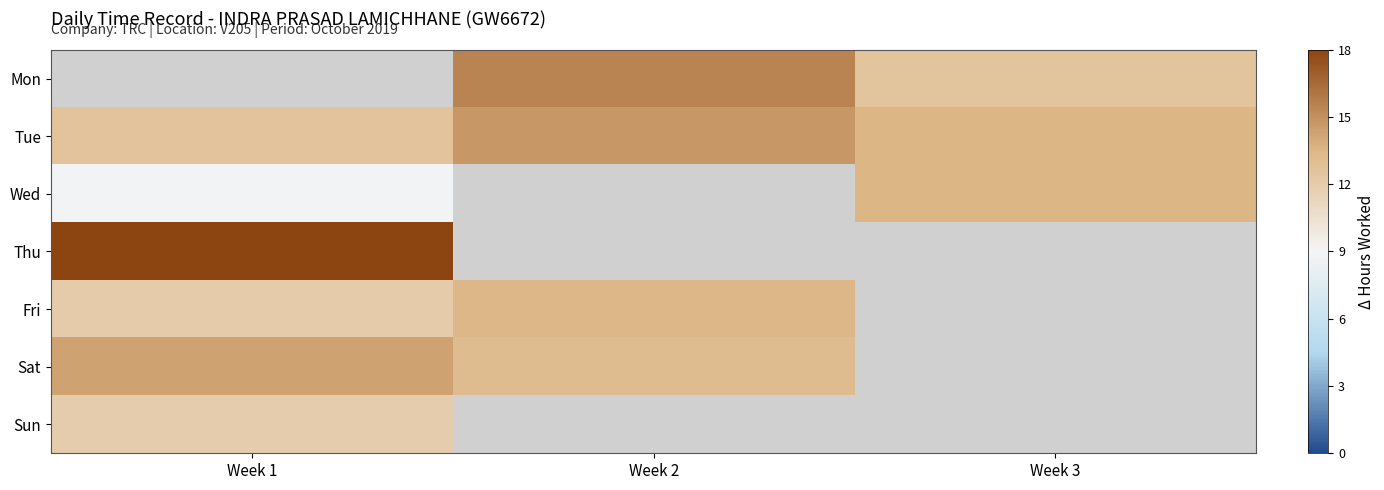

What is the greatest value displayed?

18.0